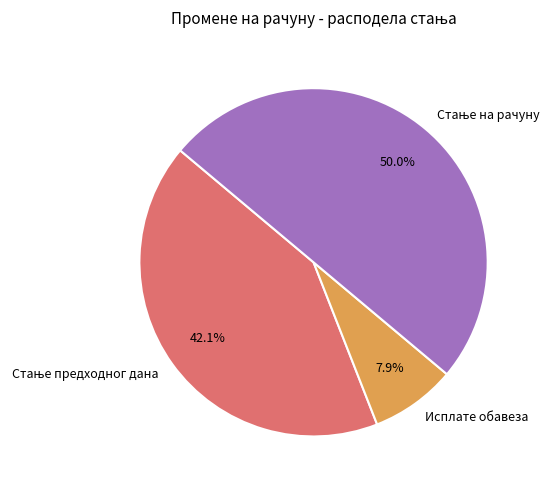

How many slices are in this pie chart?

3